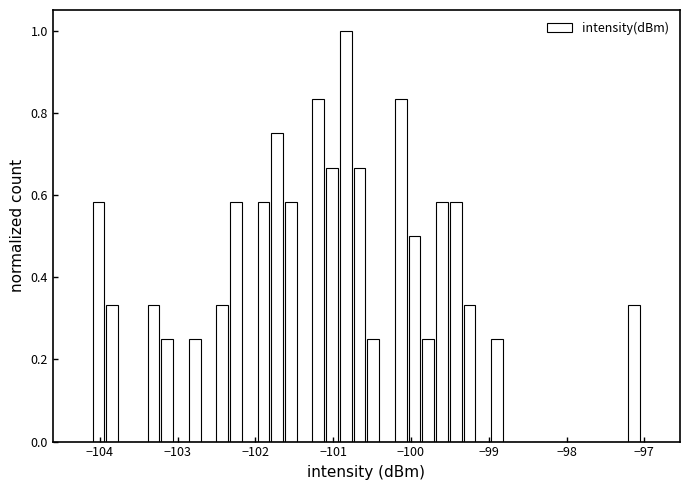

Around what value on the x-axis is the tallest bar? Give the approximate position of its centre, as read against the axis.

-100.8